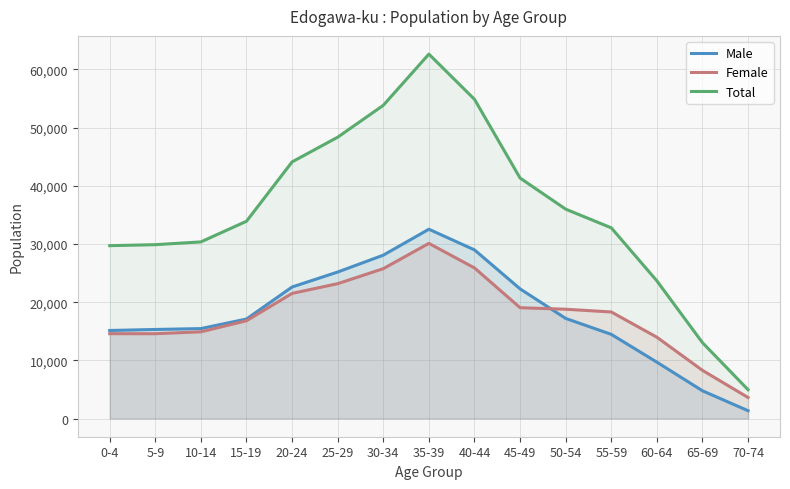

What is the total value across all series at 0-4?

59420